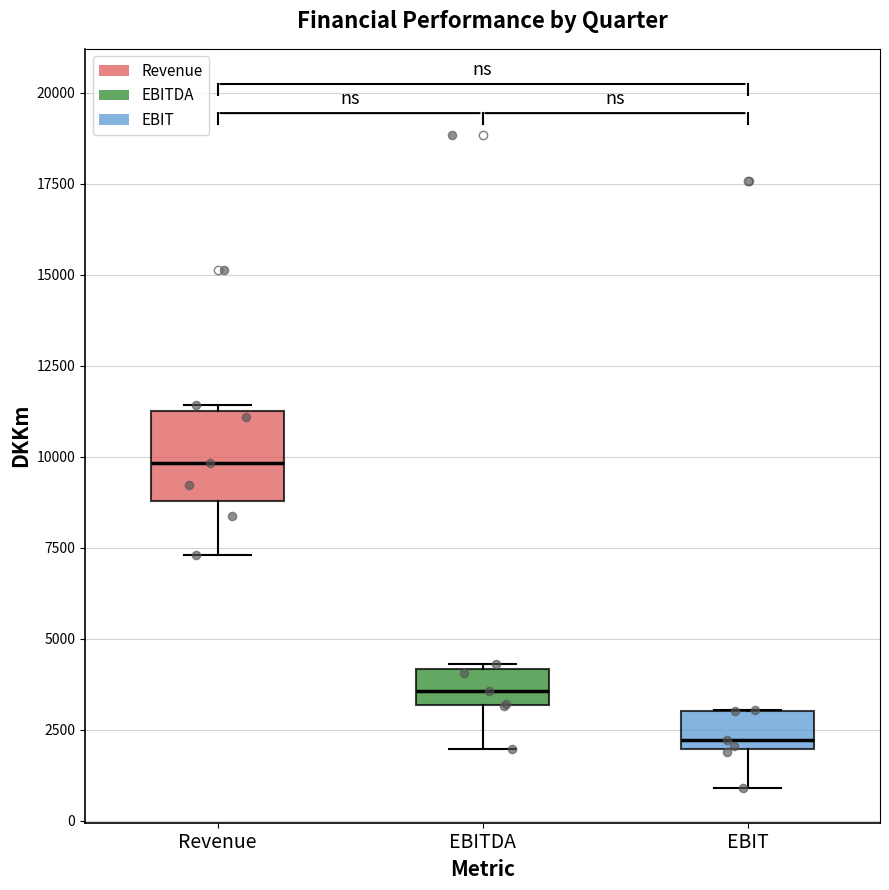

Comparing the boxes themselves (not the whiskers), which one is the tallest?

Revenue